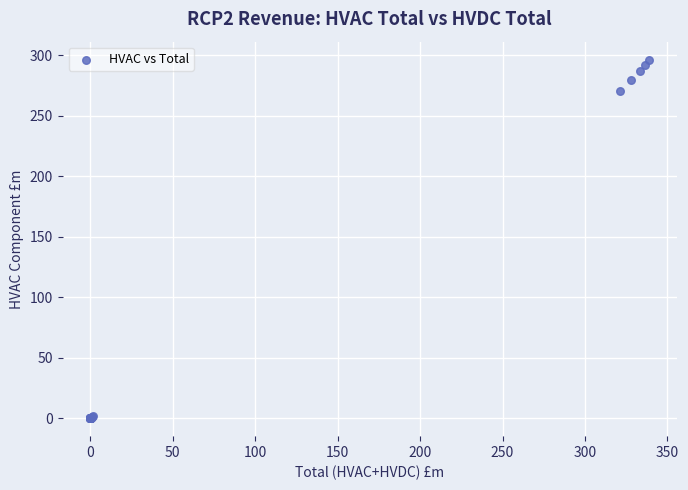

What Y value in the scatter plot is closest to 148?

270.1